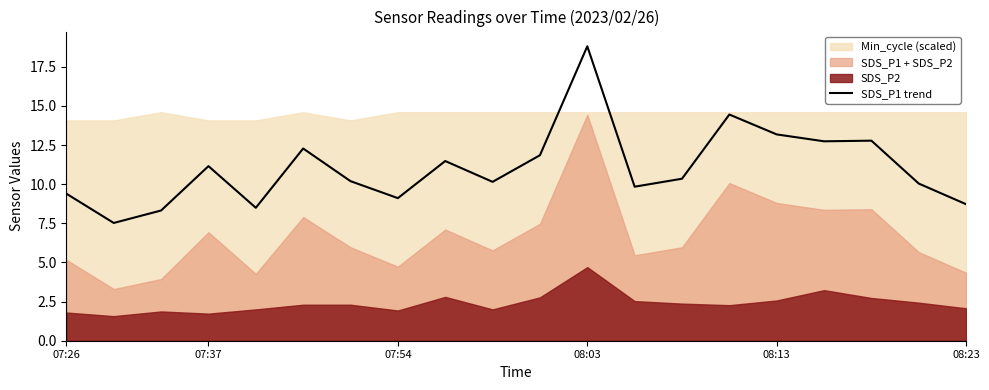

Between 07:37 and 08:03, which is larger?

08:03